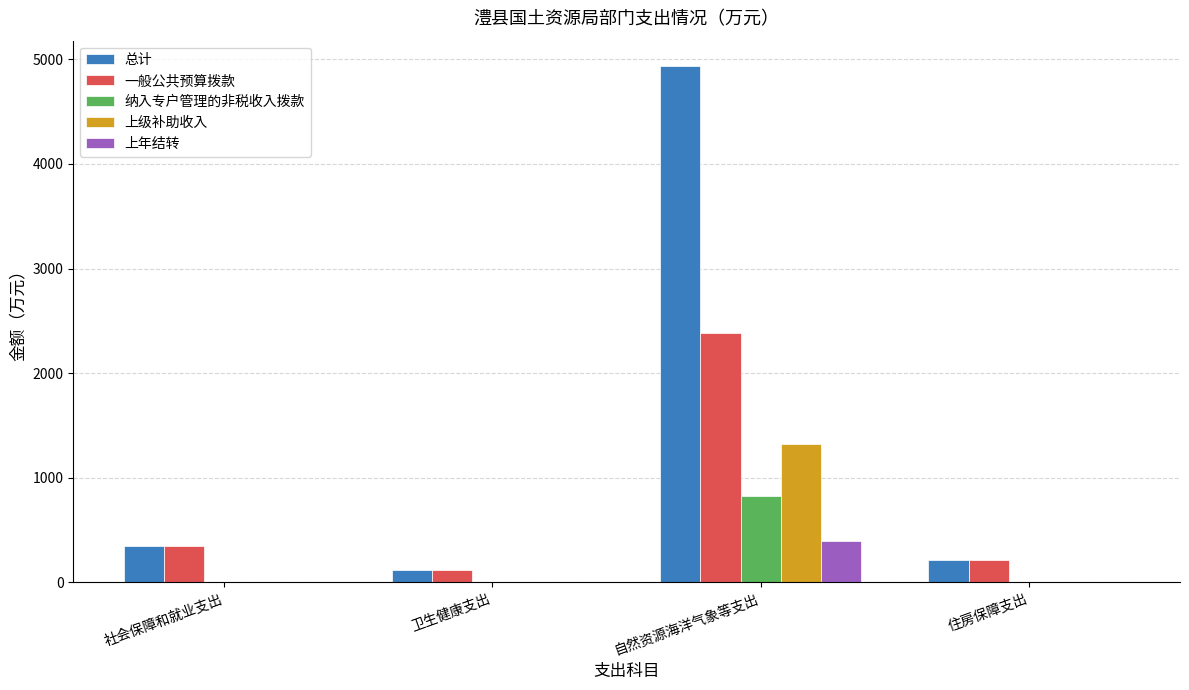

At which label does 上年结转 reach its peak?

自然资源海洋气象等支出